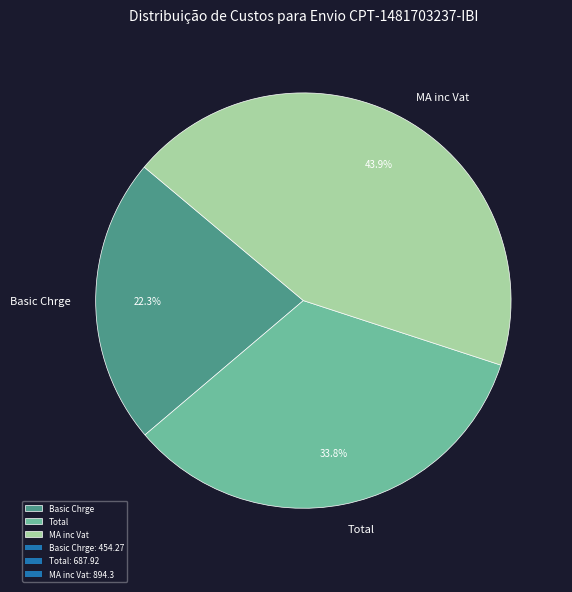

Approximately how many times larger is the value at Basic Chrge compared to Total?

0.7